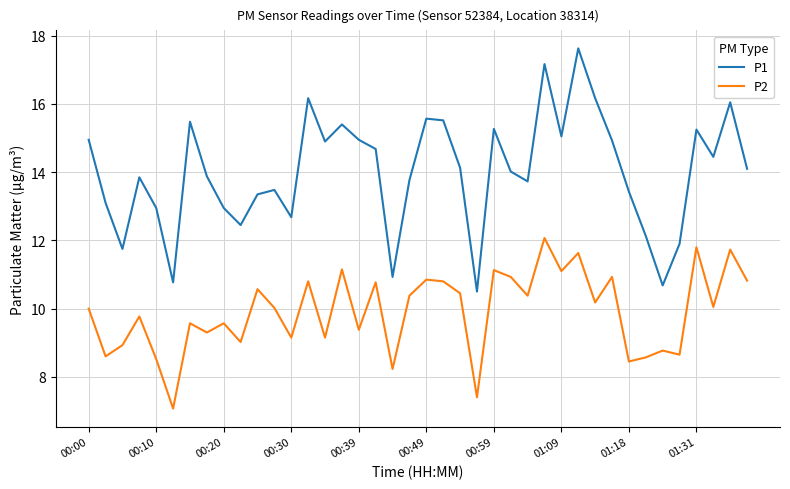

Which series has the widest spread of values?

P1